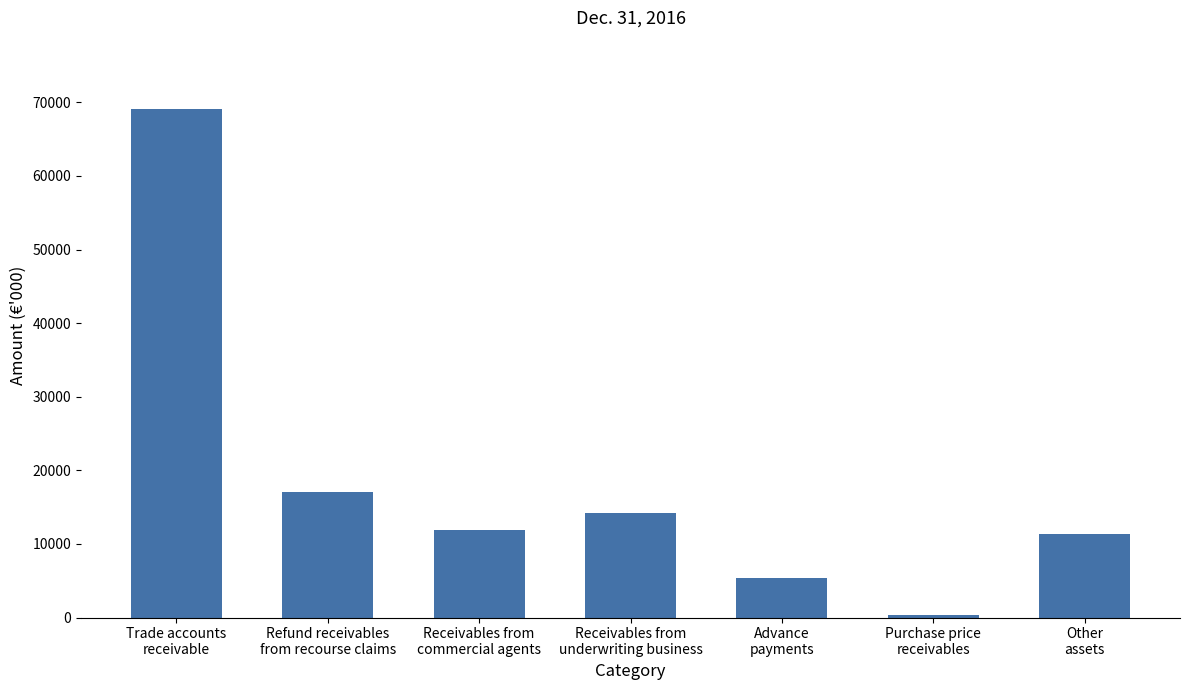

Is it true that the value at Other
assets is 11353?

True